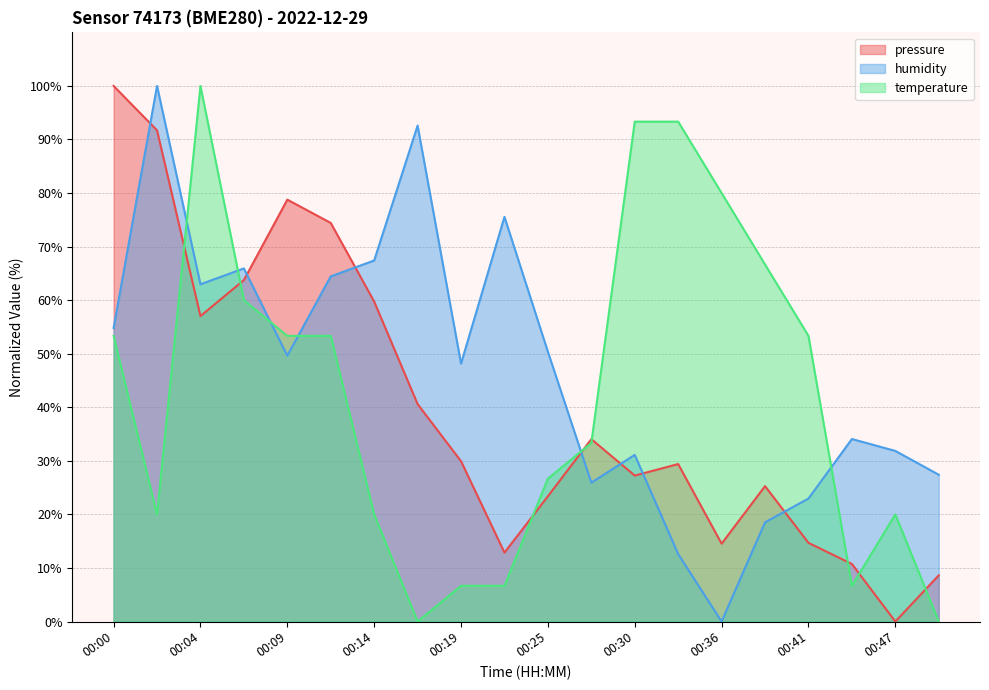

List the series in order of their overall mean, highest first.

humidity, temperature, pressure